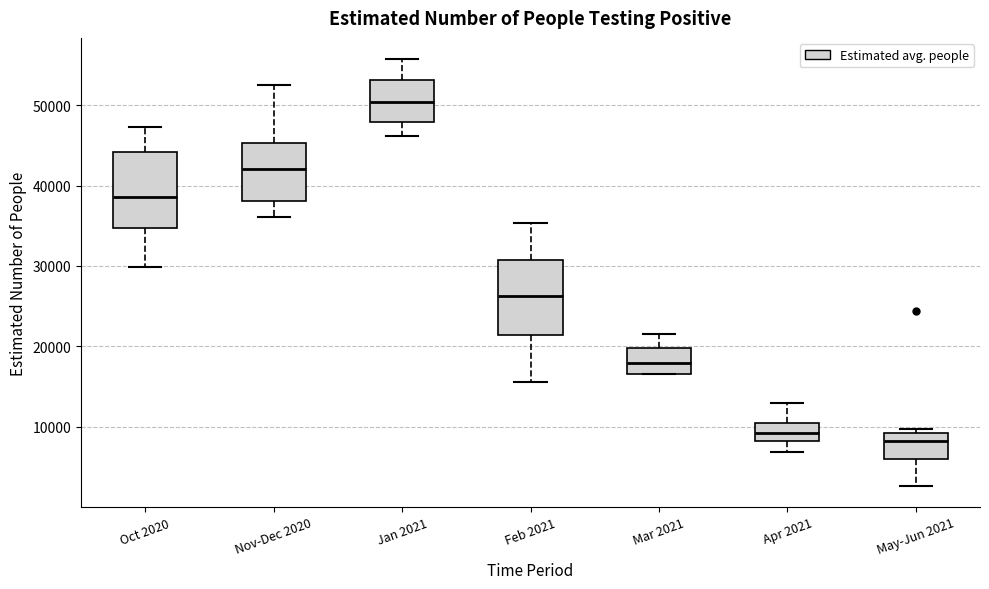

Where is the lower edge of the box for Jan 2021 on the y-axis? The values are not printed on the chart, so give them approximately, as read against the axis.

48000